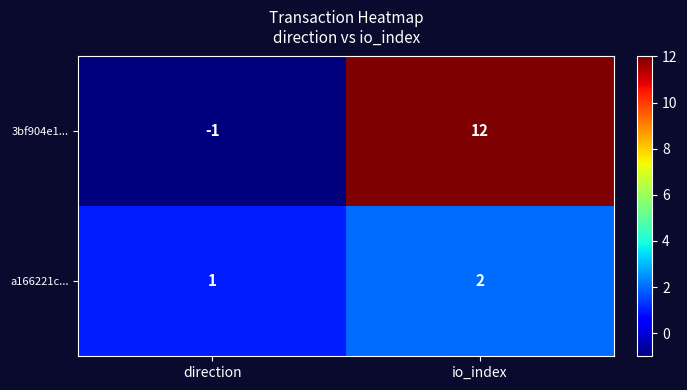

The 3bf904e1... series shows 12 at io_index. True or false?

True